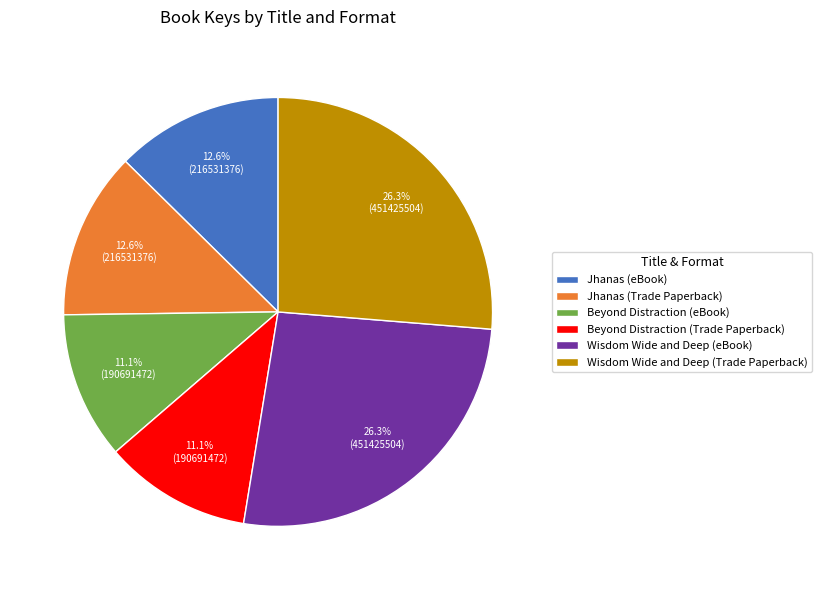

How much of the chart is everything except Beyond Distraction (eBook)?

88.9%